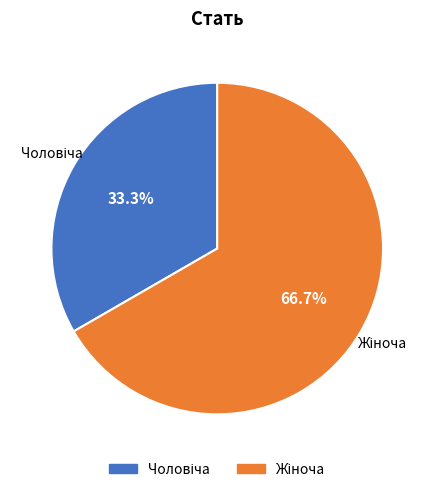

Does any single category account for the majority?

Yes